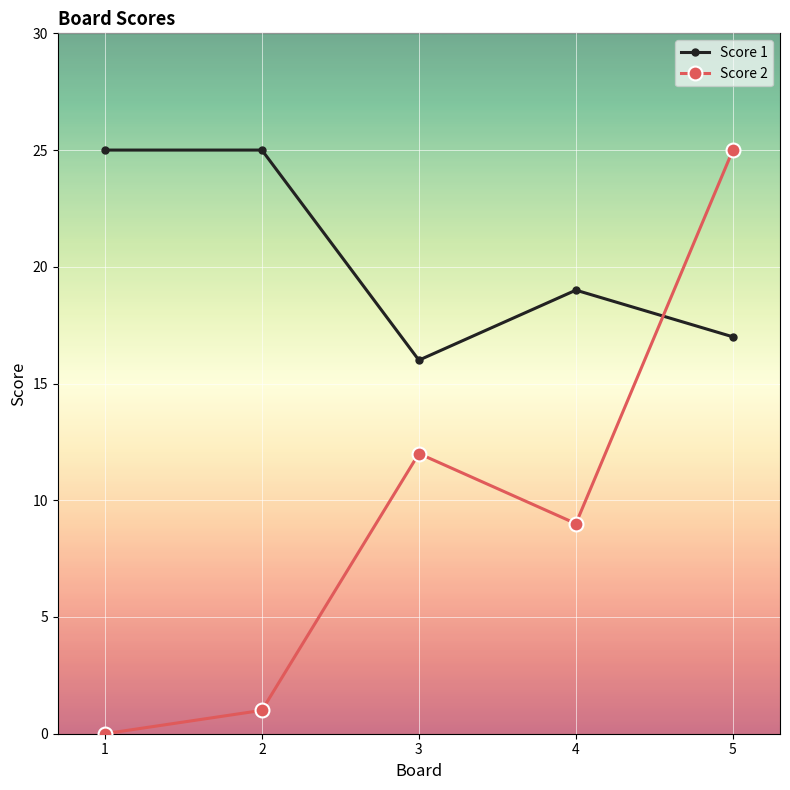

At which label does Score 2 reach its minimum?

1